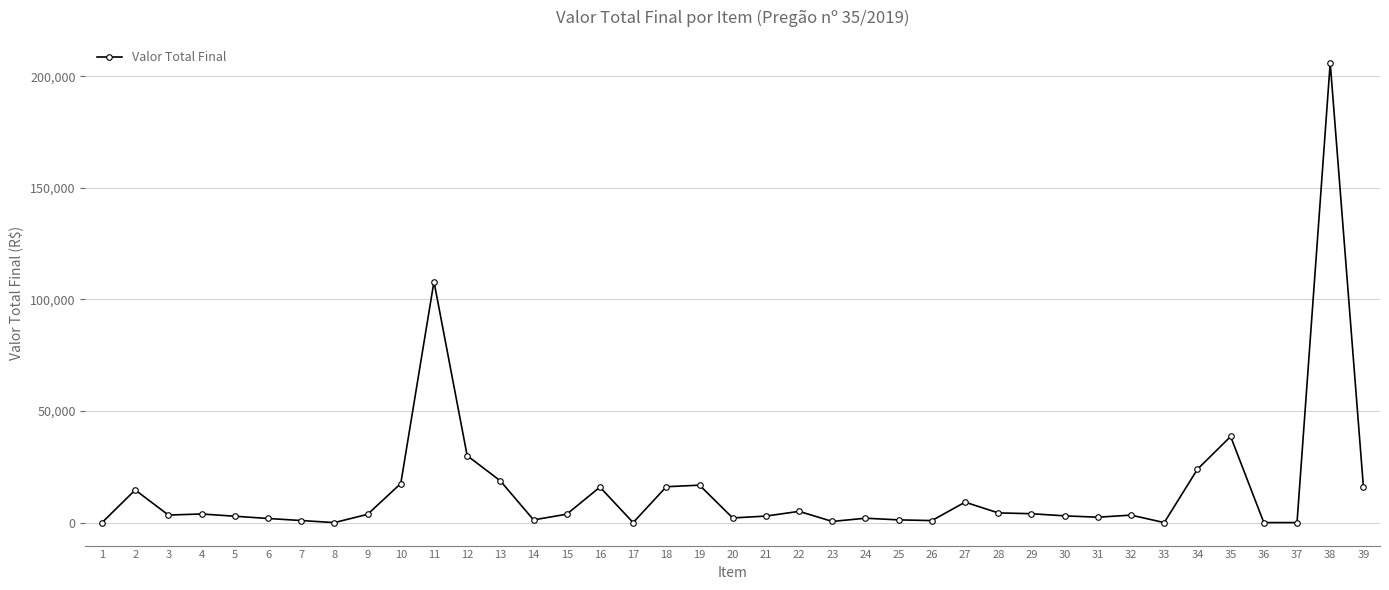

How many values exceed 3377?

20